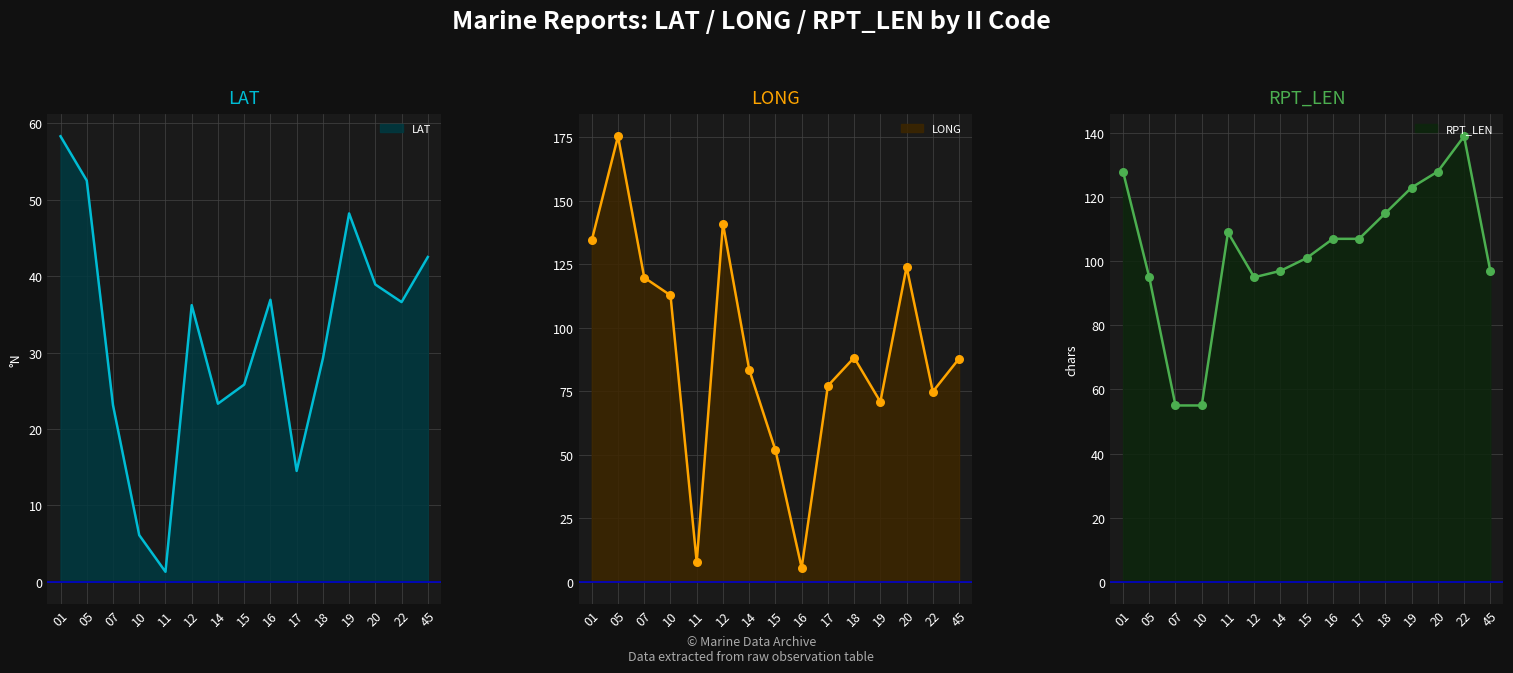

What are all the series names shown in the legend?

LAT, LONG, RPT_LEN